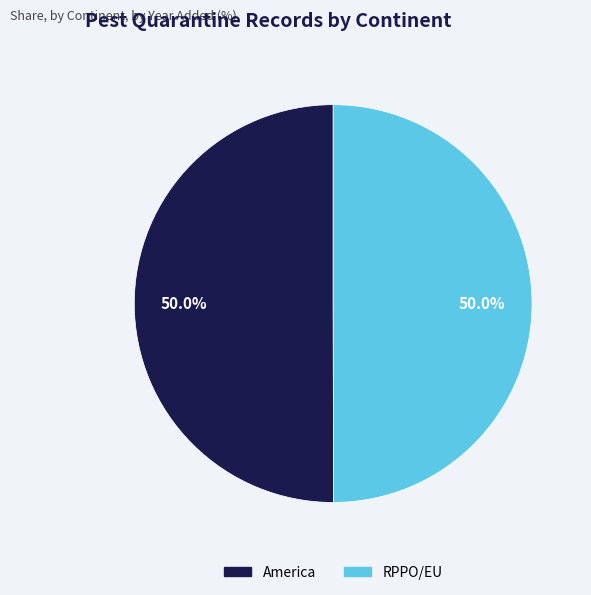

What is the total percentage of RPPO/EU and America?

100.0%